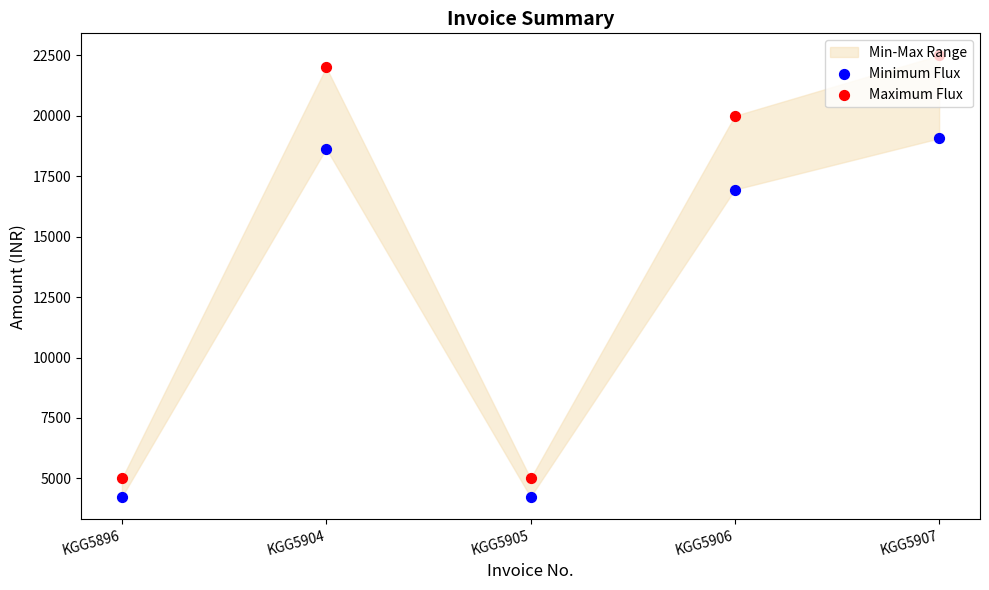

Is the value of Minimum Flux at KGG5906 greater than the value of Maximum Flux at KGG5896?

Yes